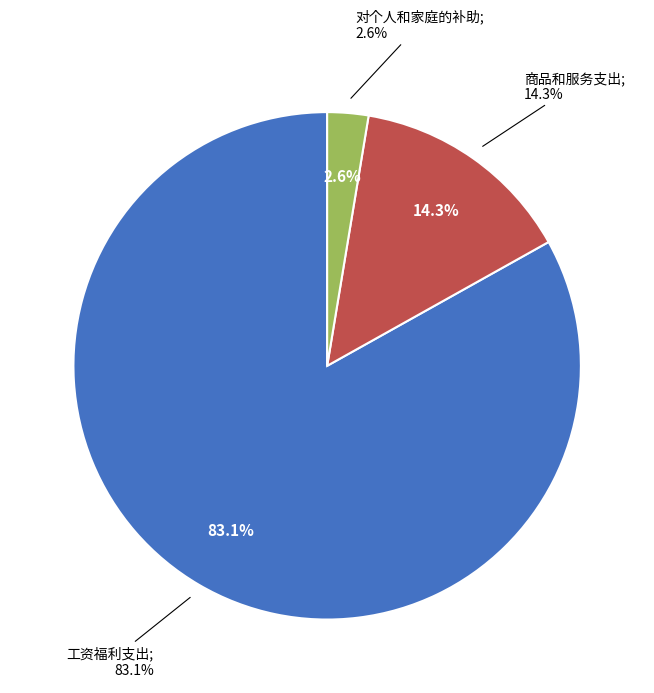

The 工资福利支出 slice represents 71% of the pie. True or false?

False